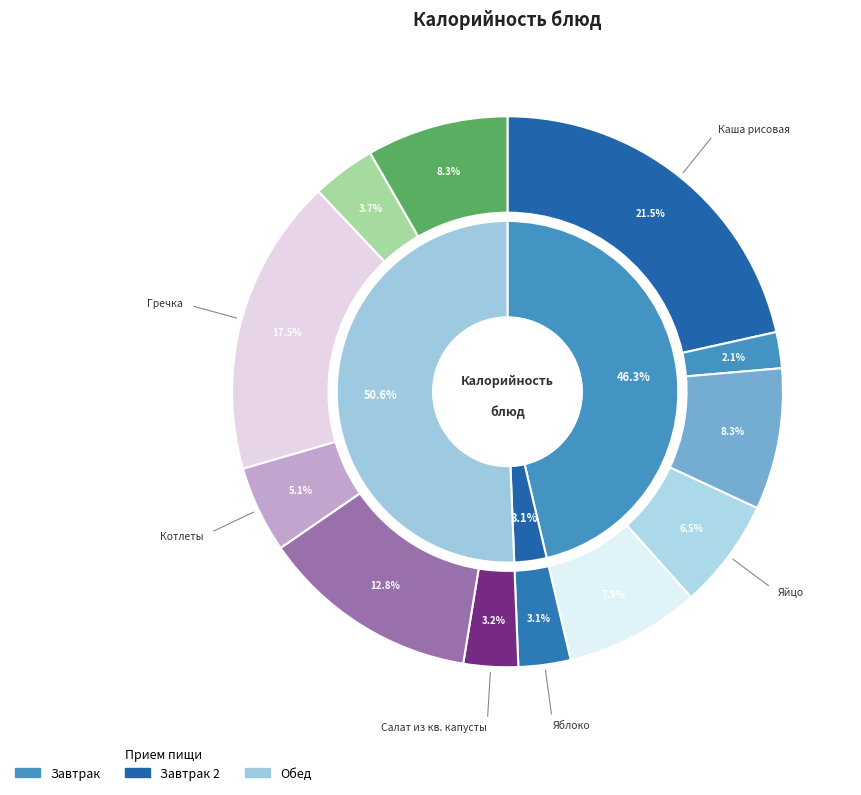

To the nearest percent, what is the difference between the largest and smallest slice percentages?

19%